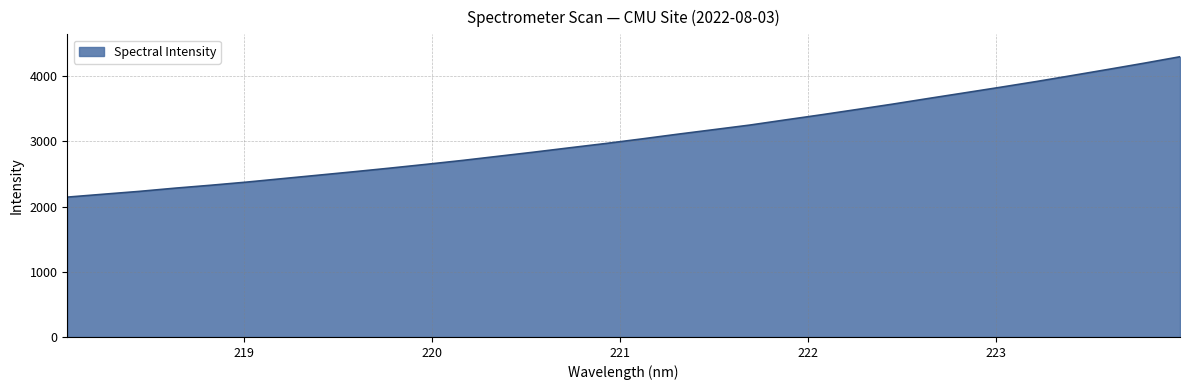

What is the greatest value displayed?

4298.7